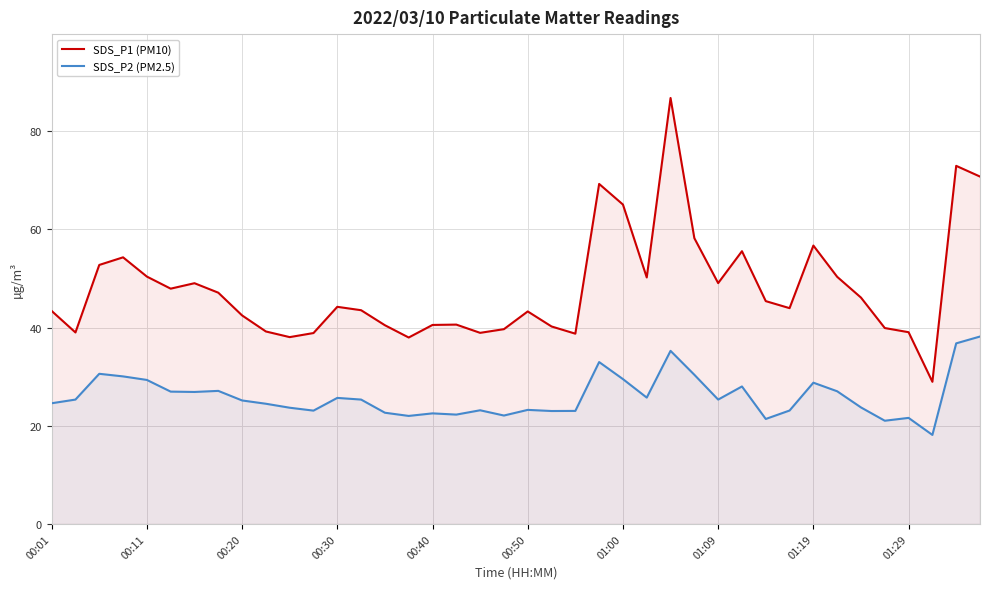

At how many categories does at least one series exceed 68?

4